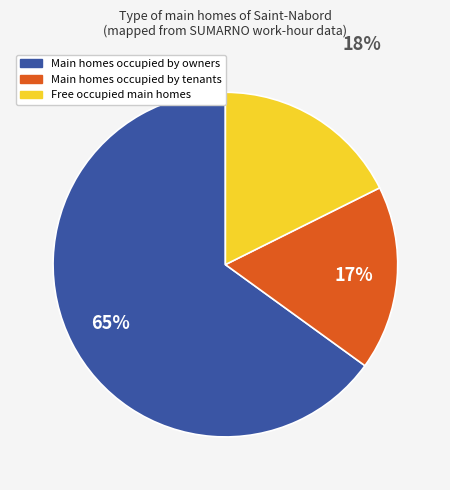

To the nearest percent, what is the average slice percentage?

33%